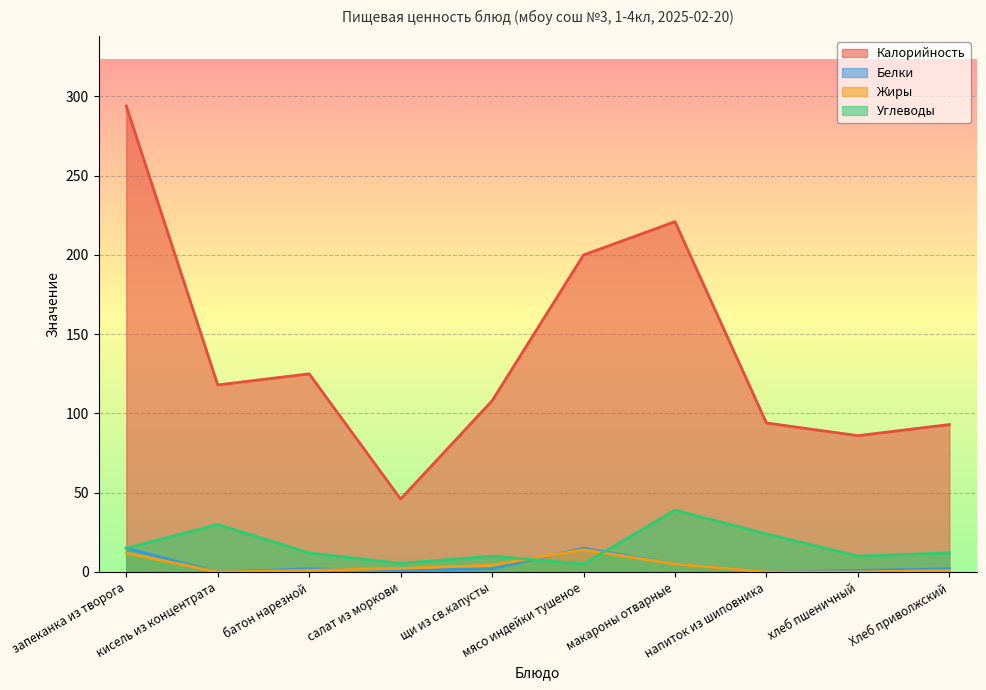

What is the sum of the Калорийность values at Хлеб приволжский and батон нарезной?

218.0